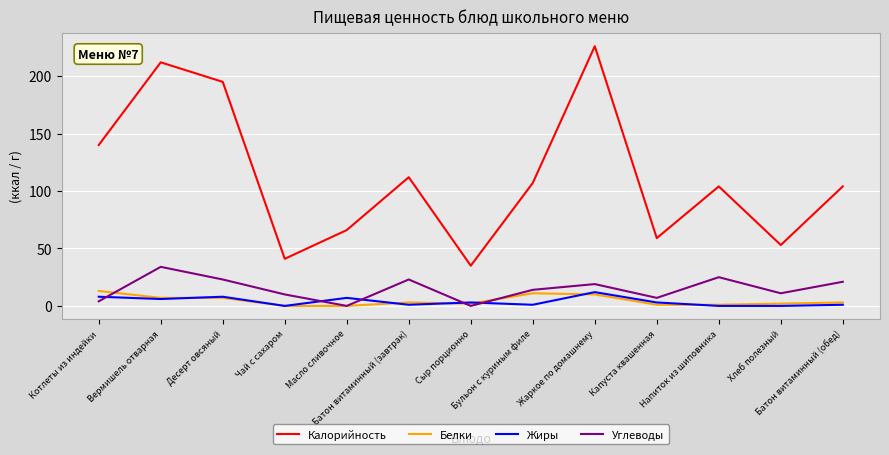

The Калорийность series shows 53 at Хлеб полезный. True or false?

True